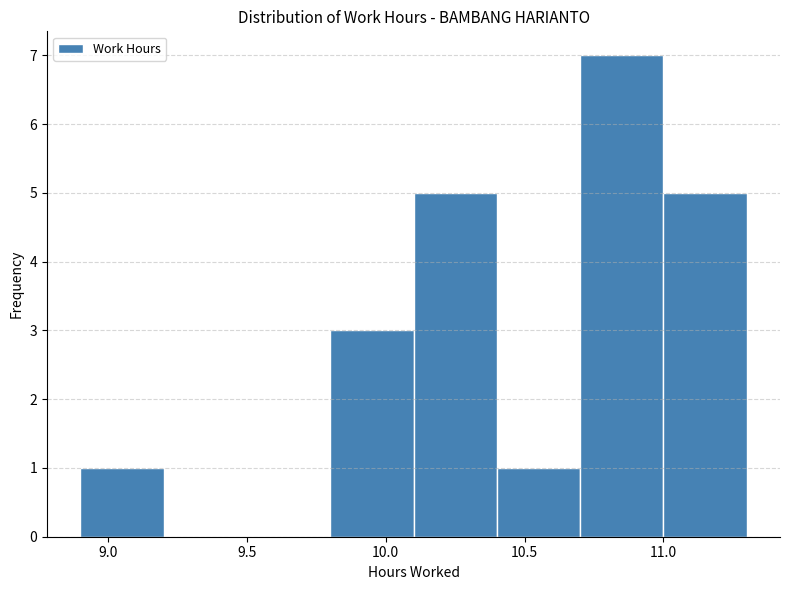

Which range on the x-axis has the tallest bar?

10.7 to 11.0